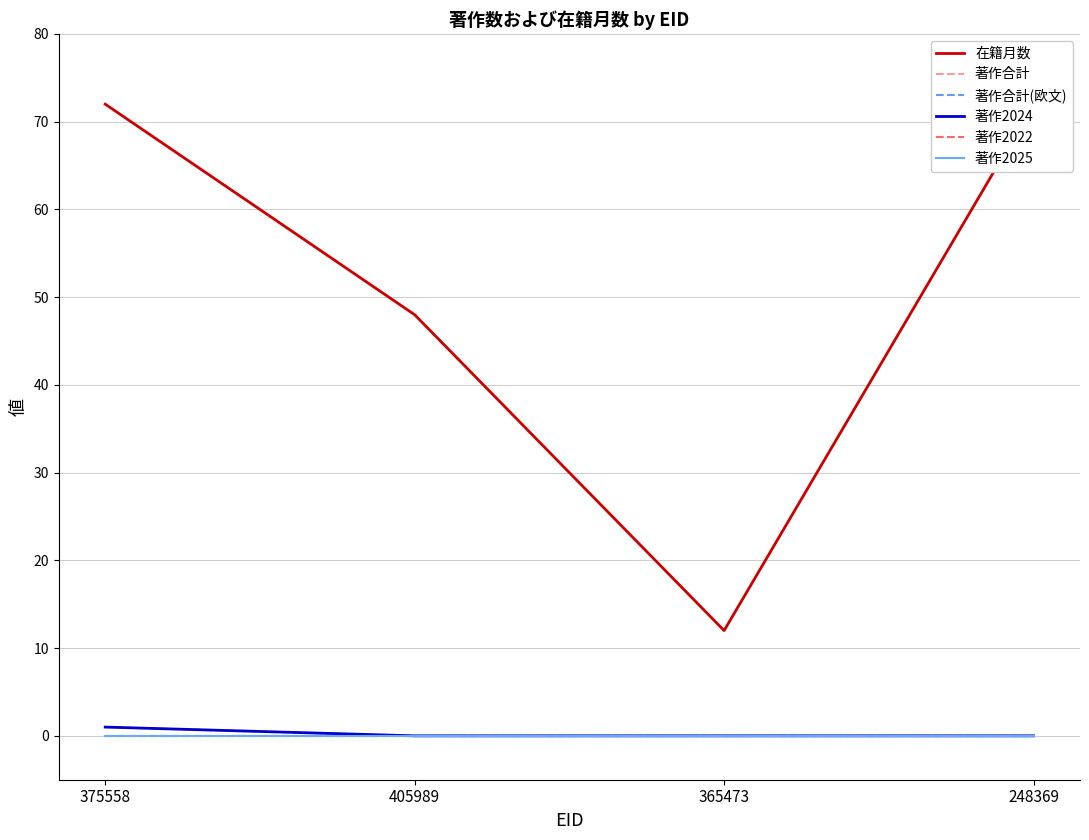

What position from the left is 405989?

2